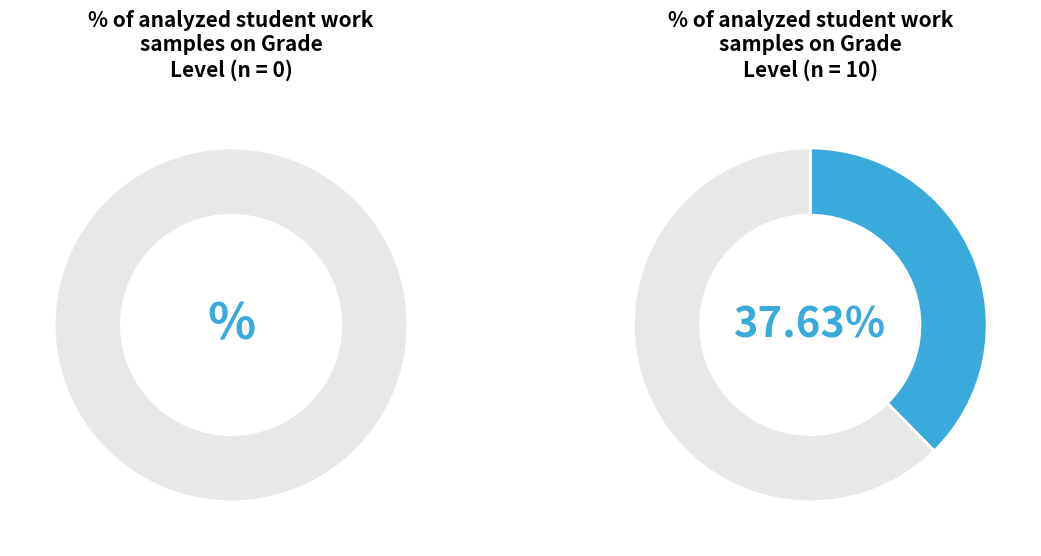

The 5 slice represents 1% of the pie. True or false?

False